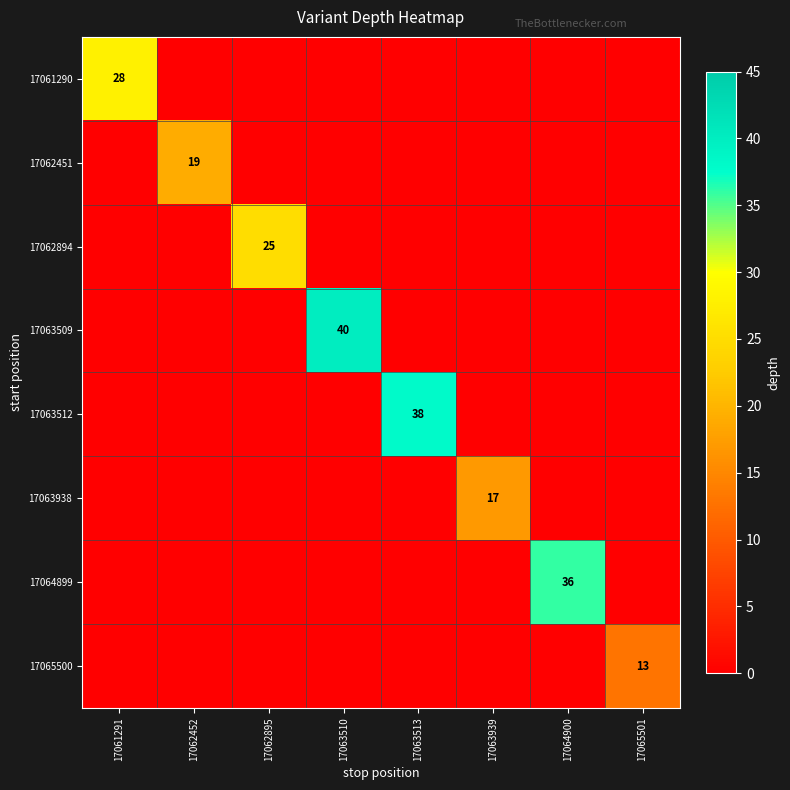

The 17062451 series shows 19 at 17062452. True or false?

True